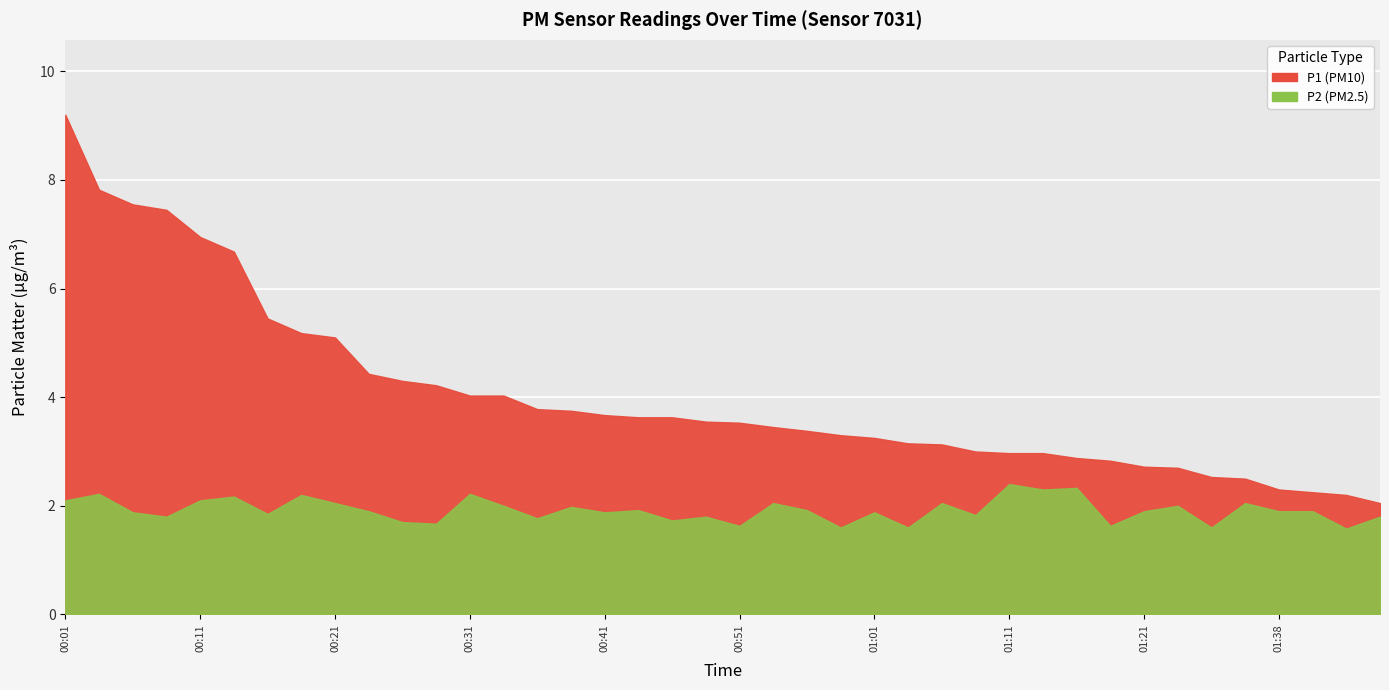

At which label does P1 first exceed 3?

00:01